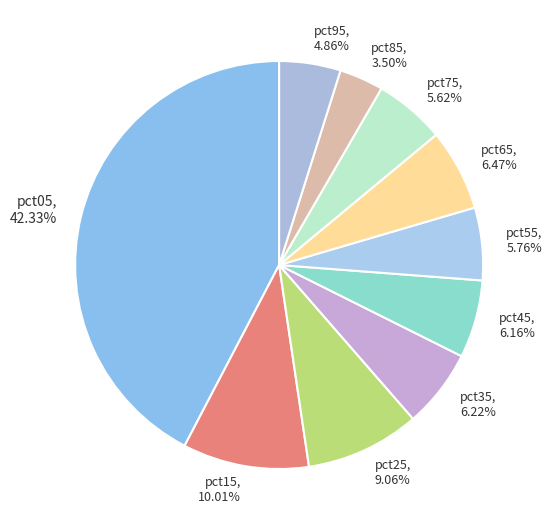

Which slice is the smallest?

pct85